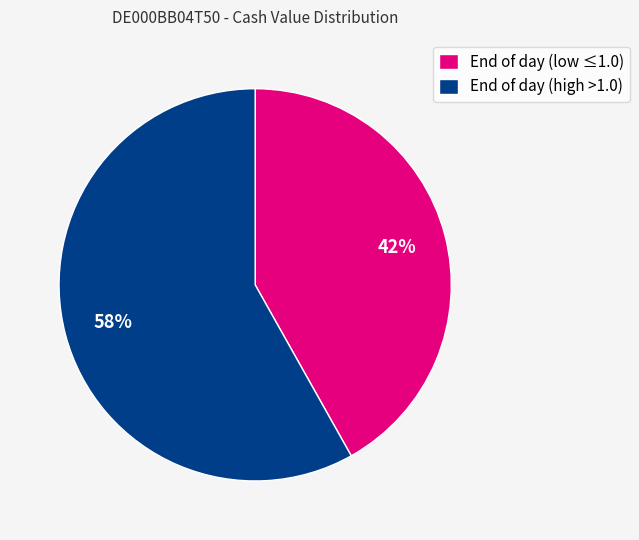

Does End of day (high >1.0) represent more than half of the total?

Yes